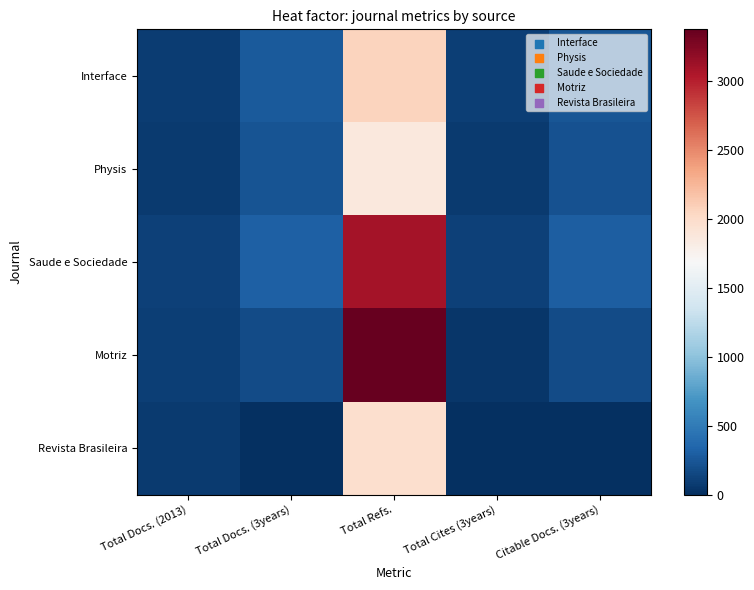

Reading left to right, list all the values displayed in this chart.

Interface: Total Docs. (2013)=86	Total Docs. (3years)=276	Total Refs.=2059	Total Cites (3years)=98	Citable Docs. (3years)=238
Physis: Total Docs. (2013)=68	Total Docs. (3years)=229	Total Refs.=1865	Total Cites (3years)=79	Citable Docs. (3years)=217
Saude e Sociedade: Total Docs. (2013)=108	Total Docs. (3years)=309	Total Refs.=3084	Total Cites (3years)=114	Citable Docs. (3years)=295
Motriz: Total Docs. (2013)=99	Total Docs. (3years)=183	Total Refs.=3371	Total Cites (3years)=51	Citable Docs. (3years)=183
Revista Brasileira: Total Docs. (2013)=71	Total Docs. (3years)=0	Total Refs.=1968	Total Cites (3years)=0	Citable Docs. (3years)=0